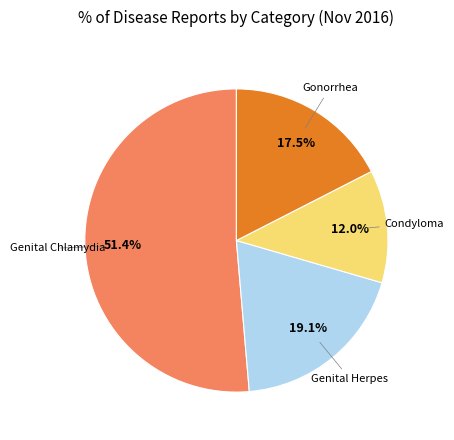

Is there a majority slice in this chart?

Yes